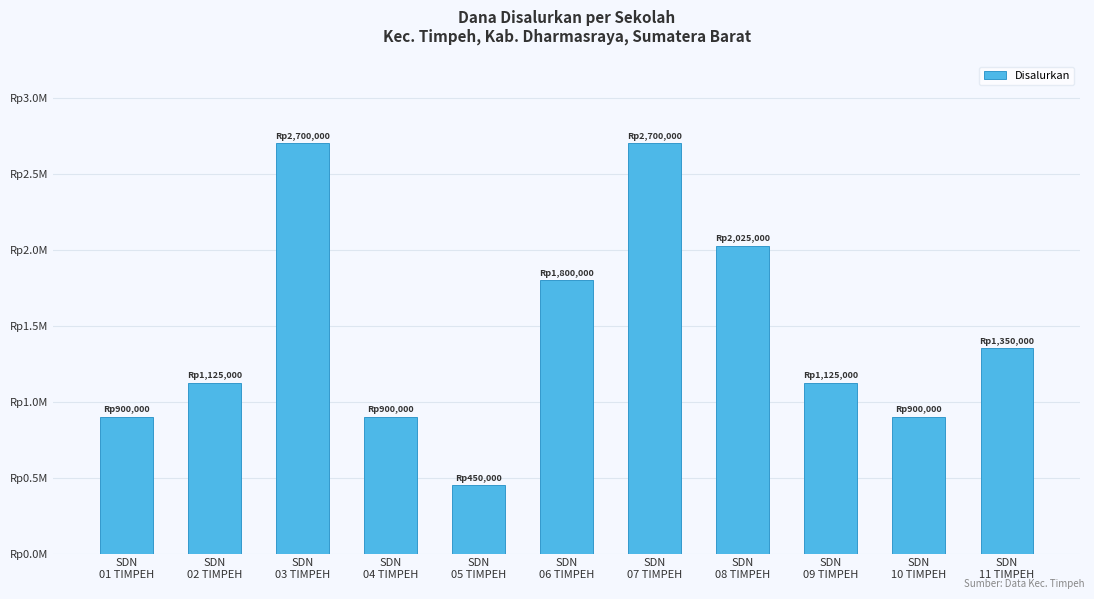

What value does the data have at SDN
08 TIMPEH, to the nearest 50?

2025000